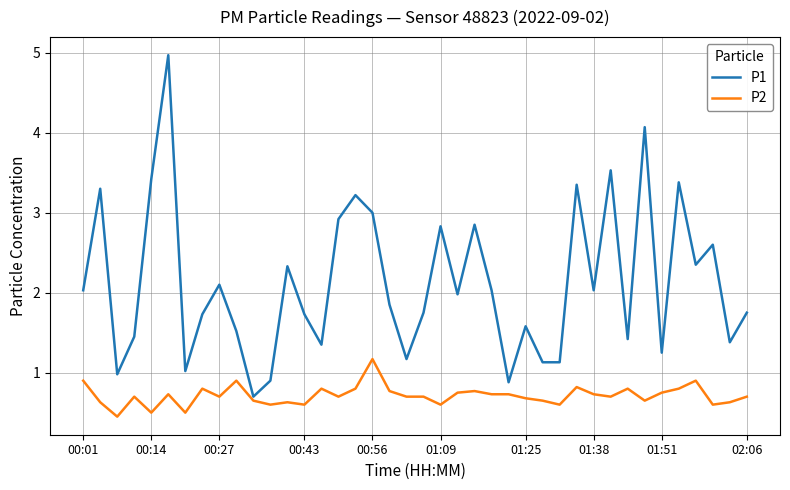

Which series has the largest range (max minus min)?

P1